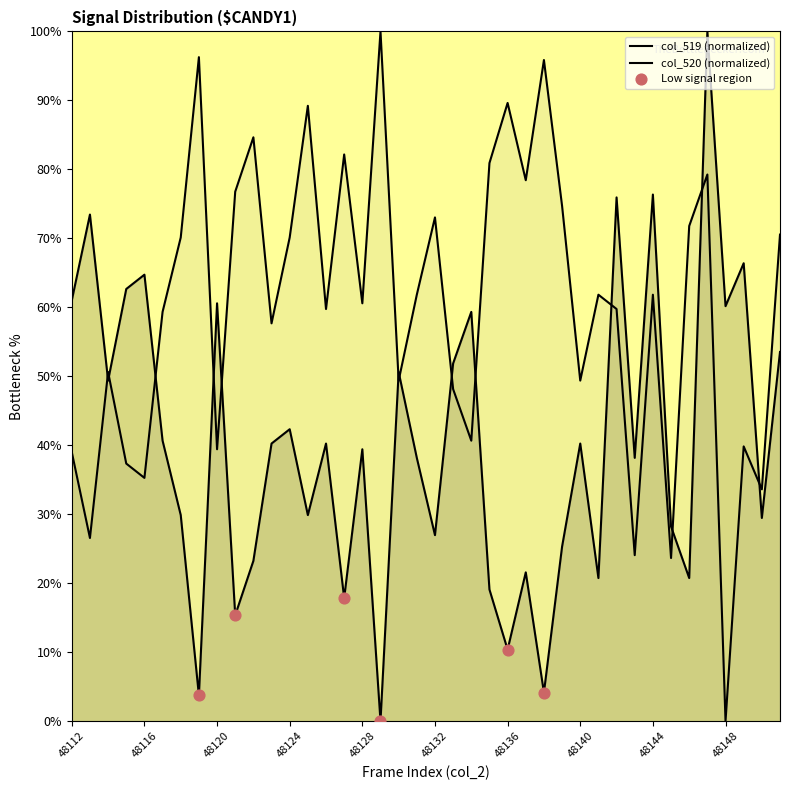

Which has a higher value, 48112 or 48128?

48112